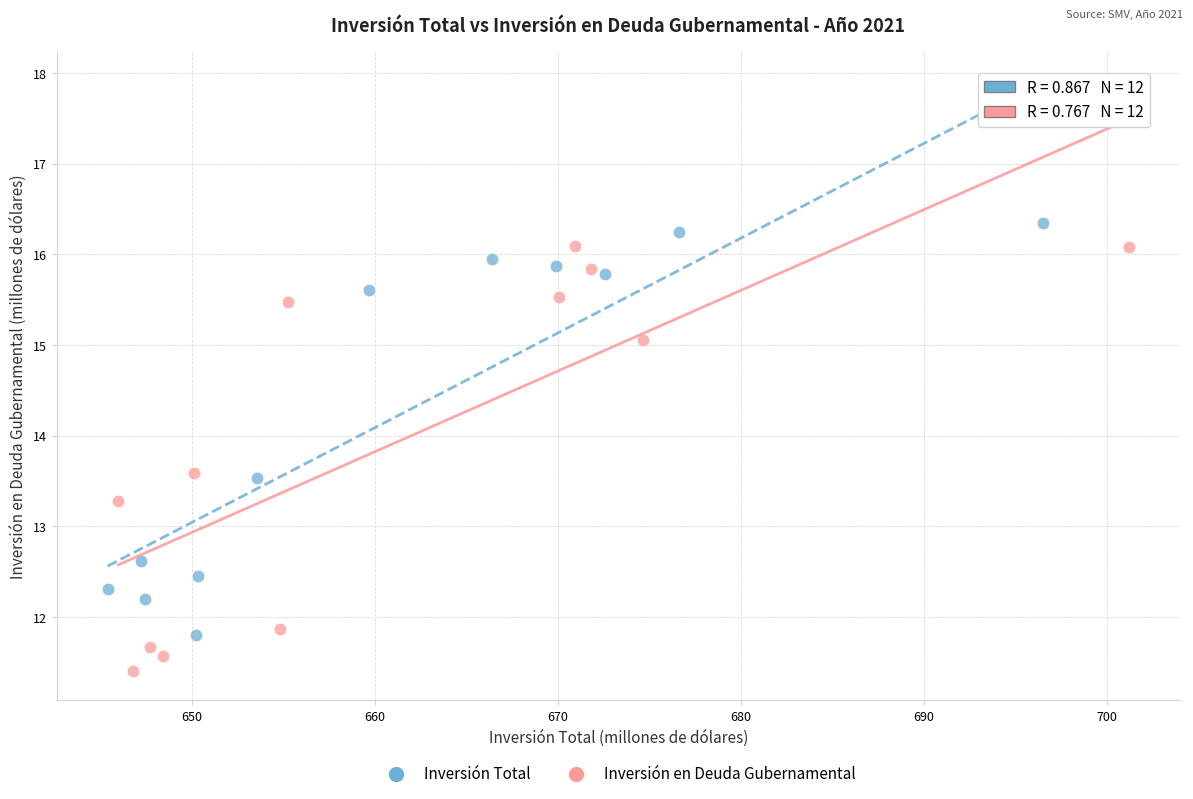

What are all the series names shown in the legend?

Inversión Total, Inversión en Deuda Gubernamental